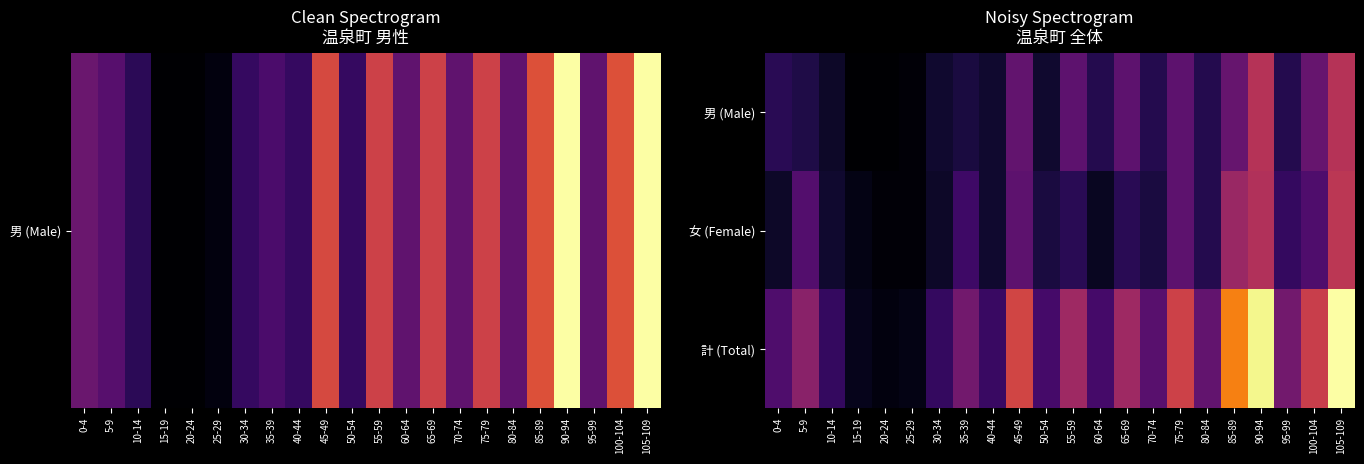

Which label corresponds to the largest value in the chart?

105-109